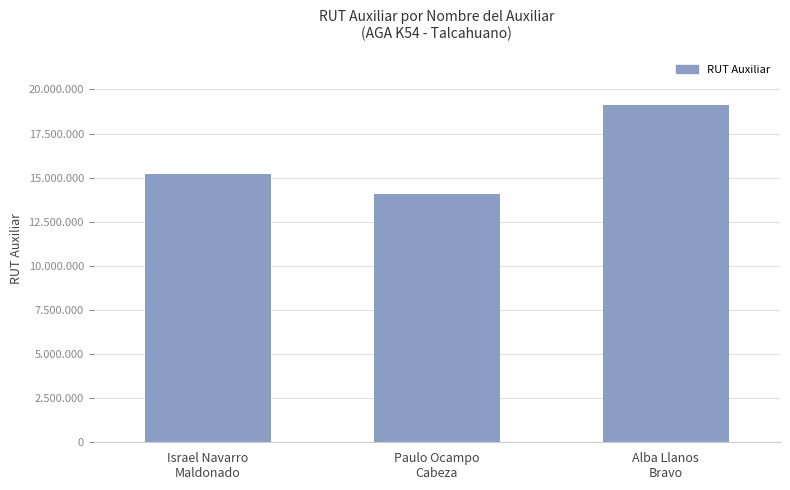

What is the change in value from Israel Navarro
Maldonado to Alba Llanos
Bravo?

+3931698